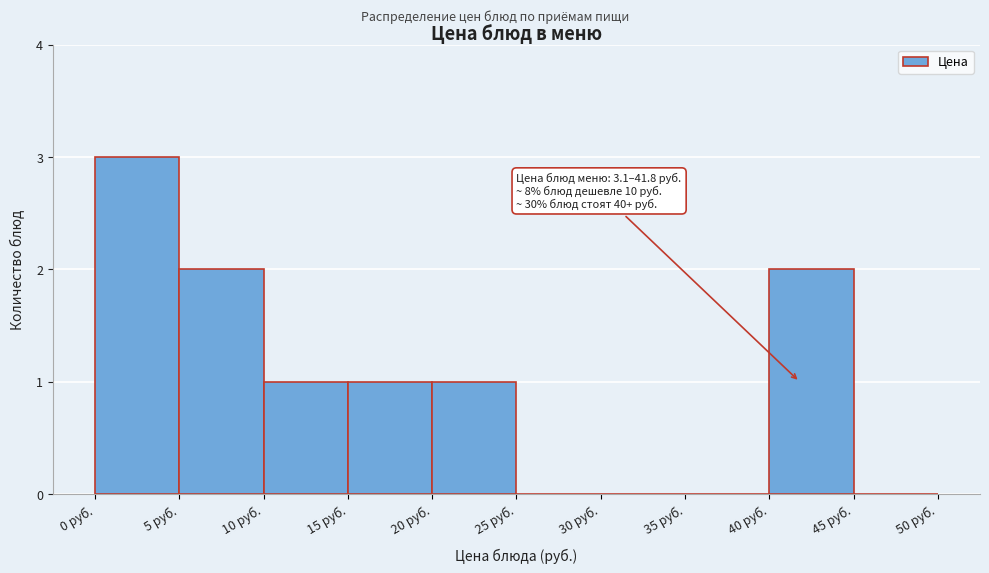

Over which range of the x-axis is the bar tallest?

0 to 5